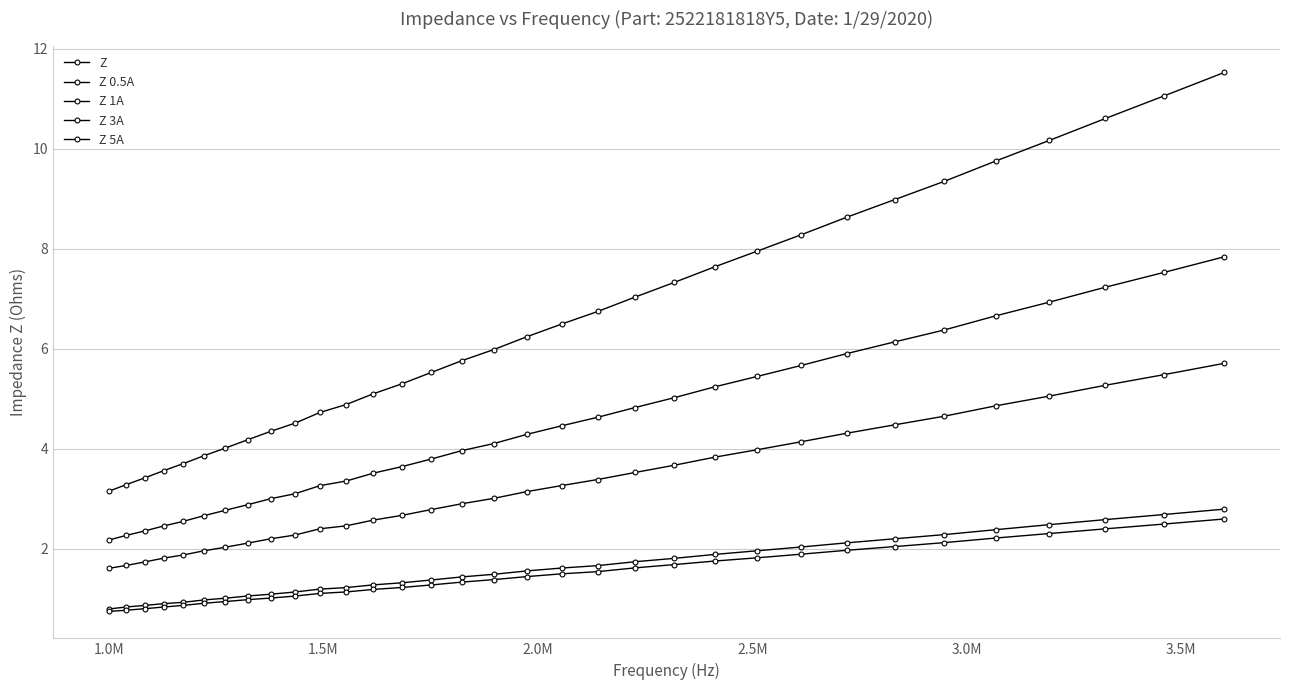

Does the chart have visible grid lines?

Yes